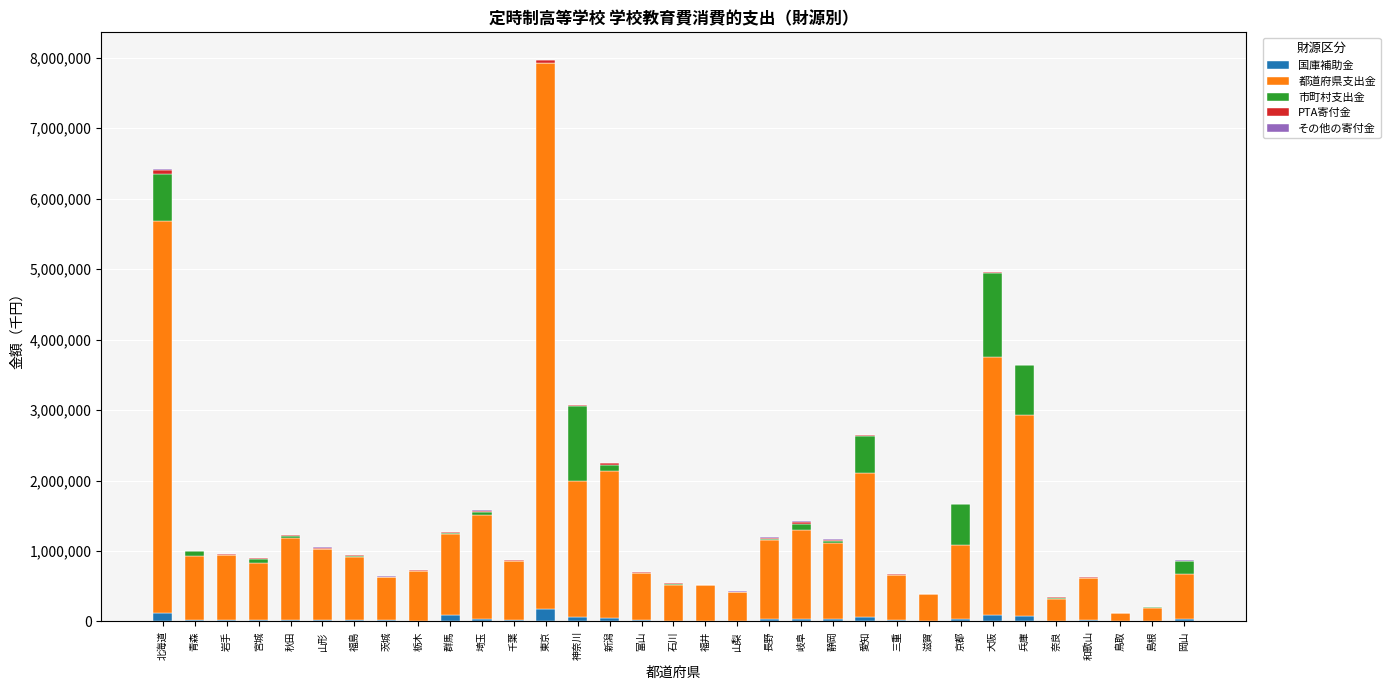

At which category is the sum across all series the highest?

東京